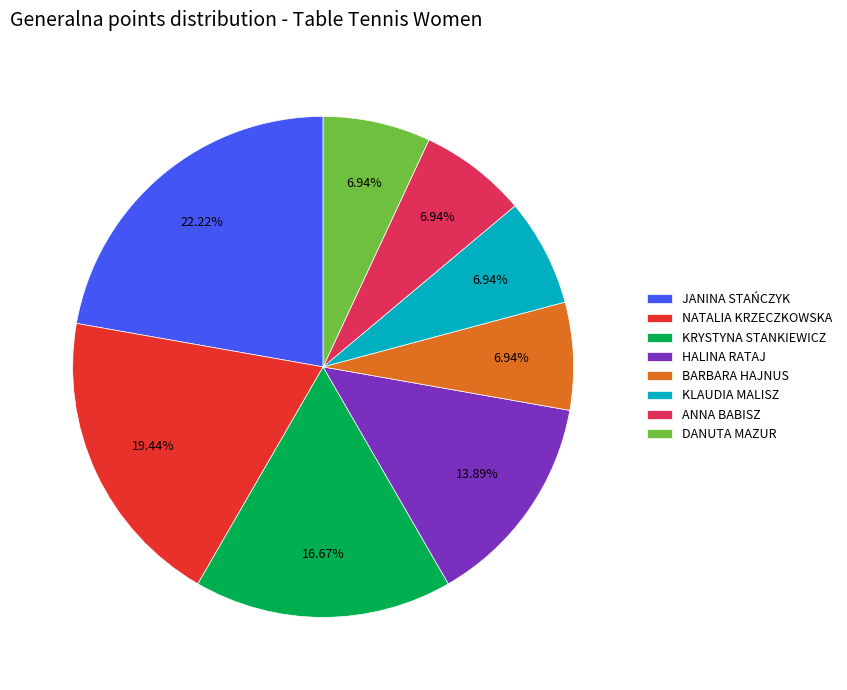

What percentage is the KLAUDIA MALISZ slice, to the nearest percent?

7%